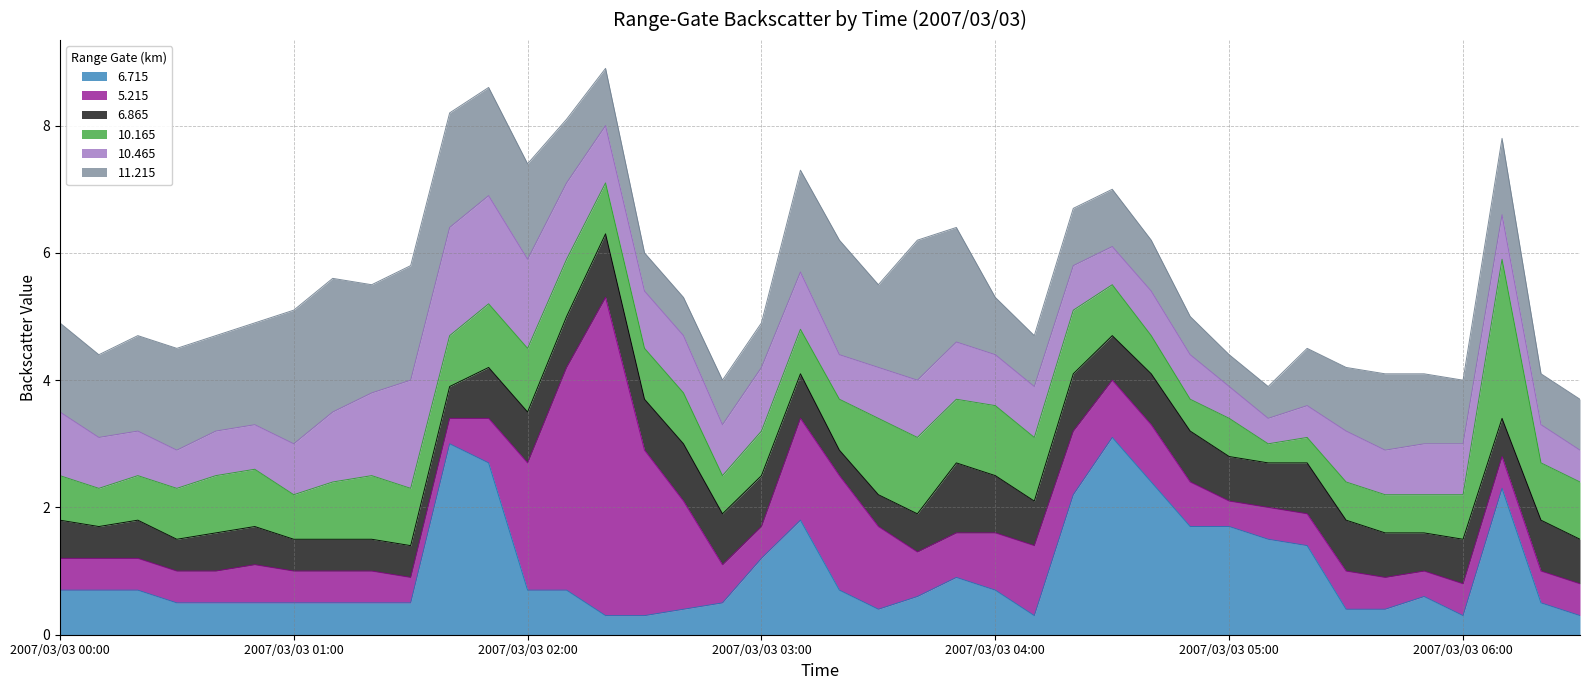

Where is 6.715 nearest to the value 1?

2007/03/03 03:50